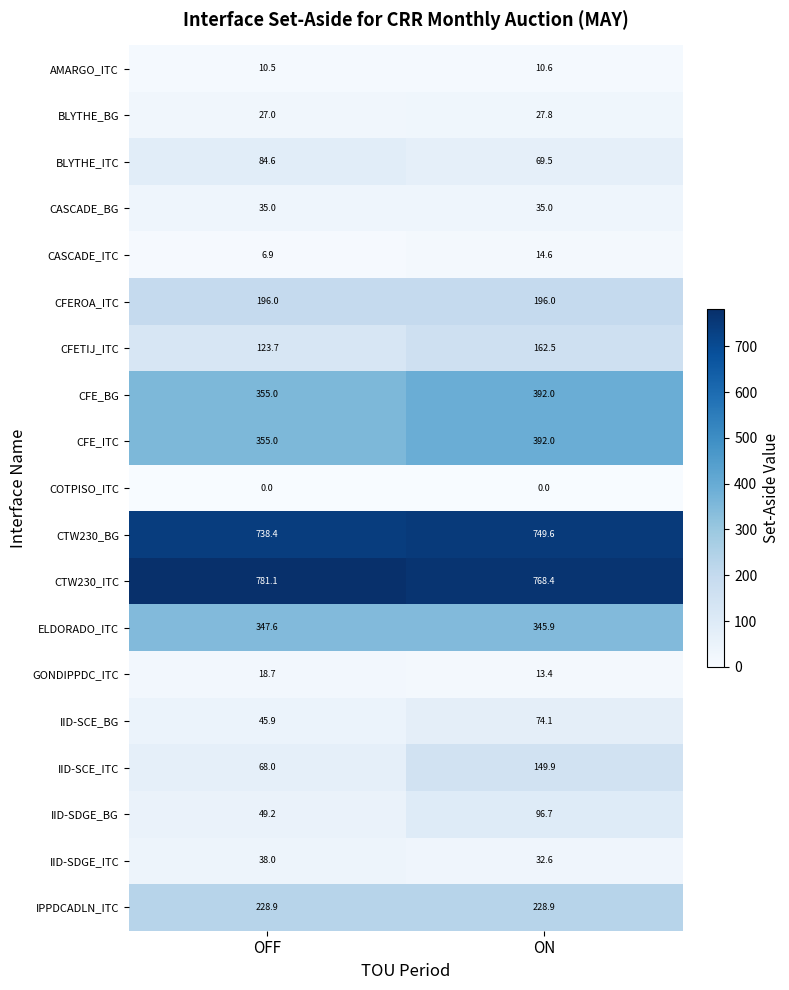

What is the sum of all CFEROA_ITC values?

392.0